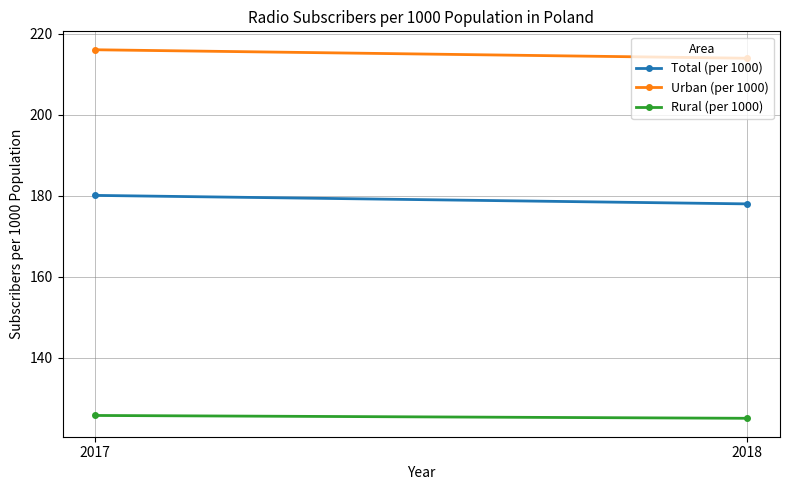

Rank the series by their average value, from lowest to highest.

Rural (per 1000), Total (per 1000), Urban (per 1000)